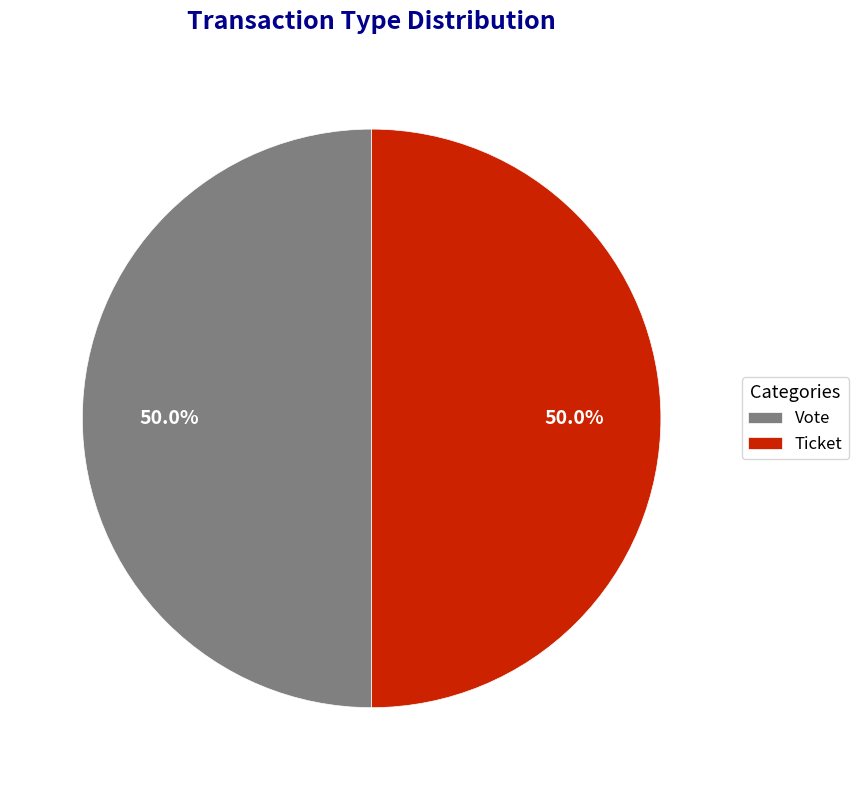

What percentage do Vote and Ticket together represent?

100.0%